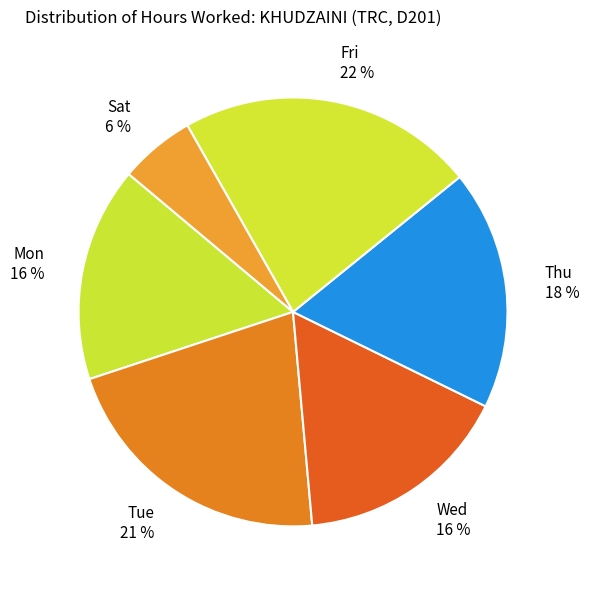

Which category has the biggest portion of the pie?

Fri 22 %